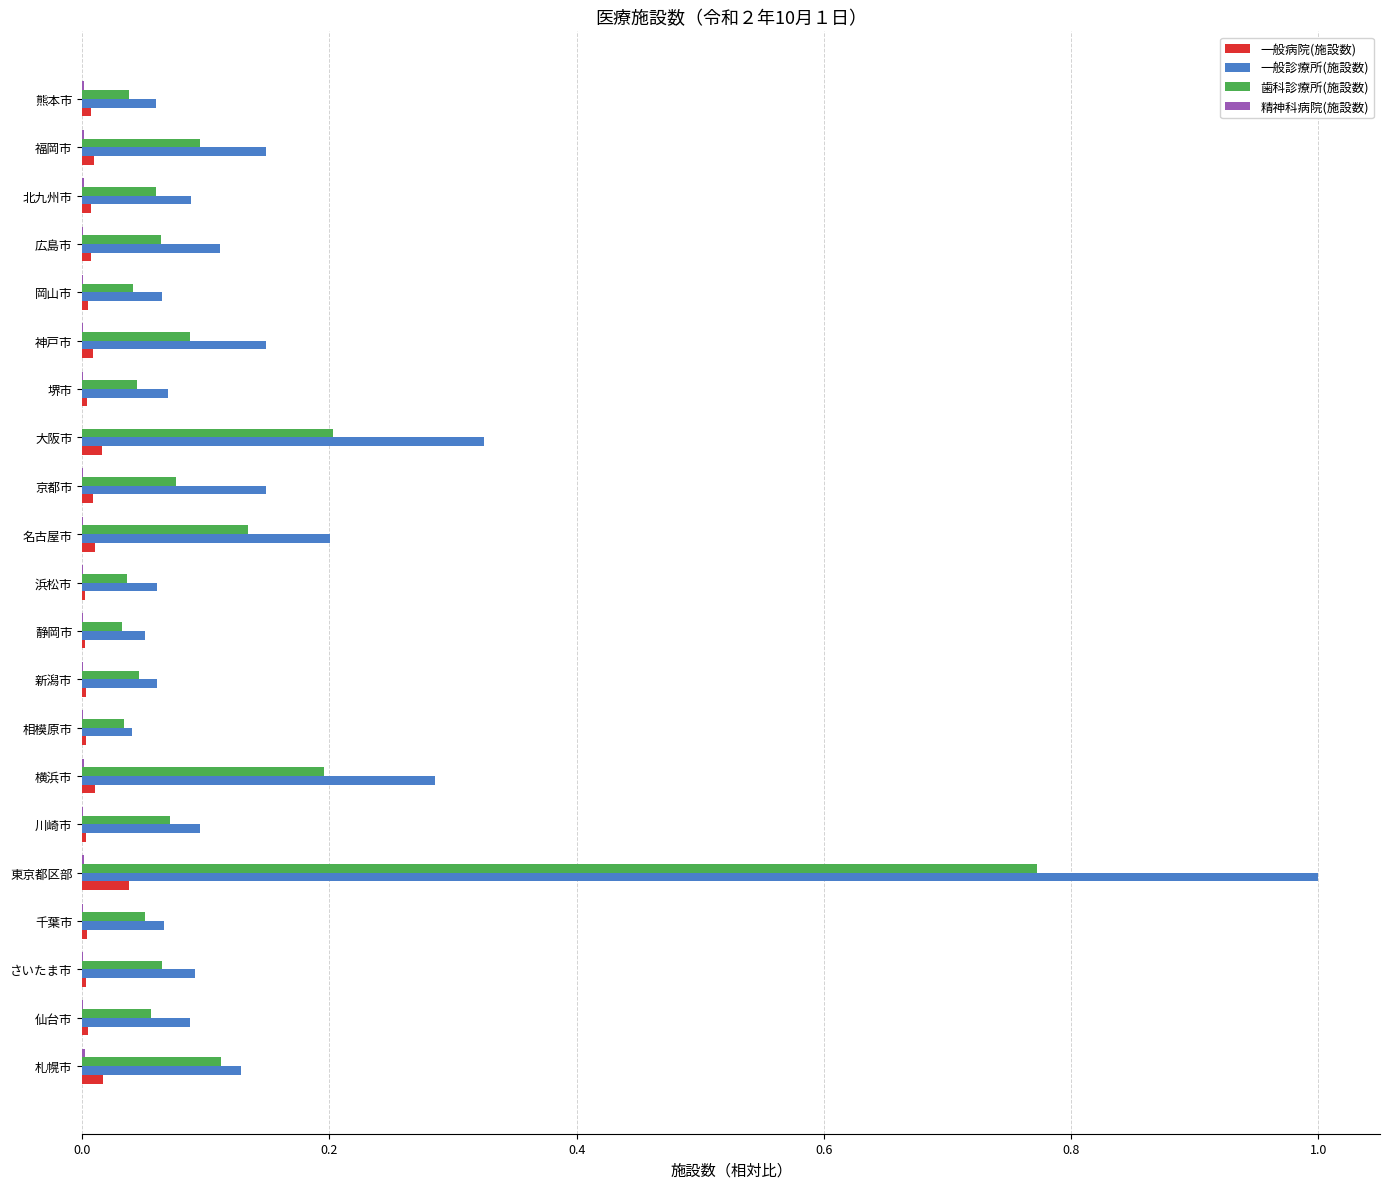

The 一般病院(施設数) series shows 0.0 at 横浜市. True or false?

True